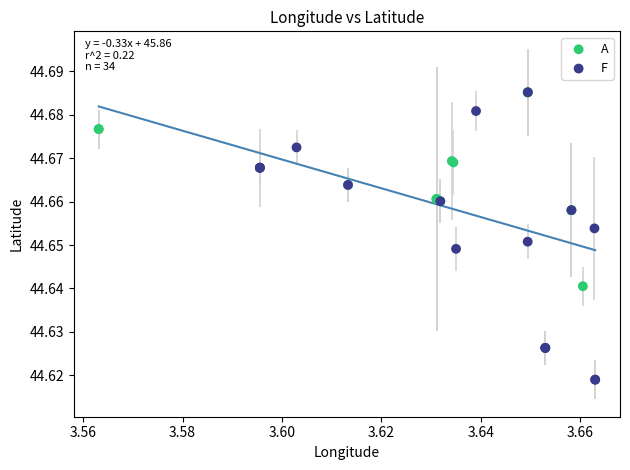

What are all the series names shown in the legend?

A, F